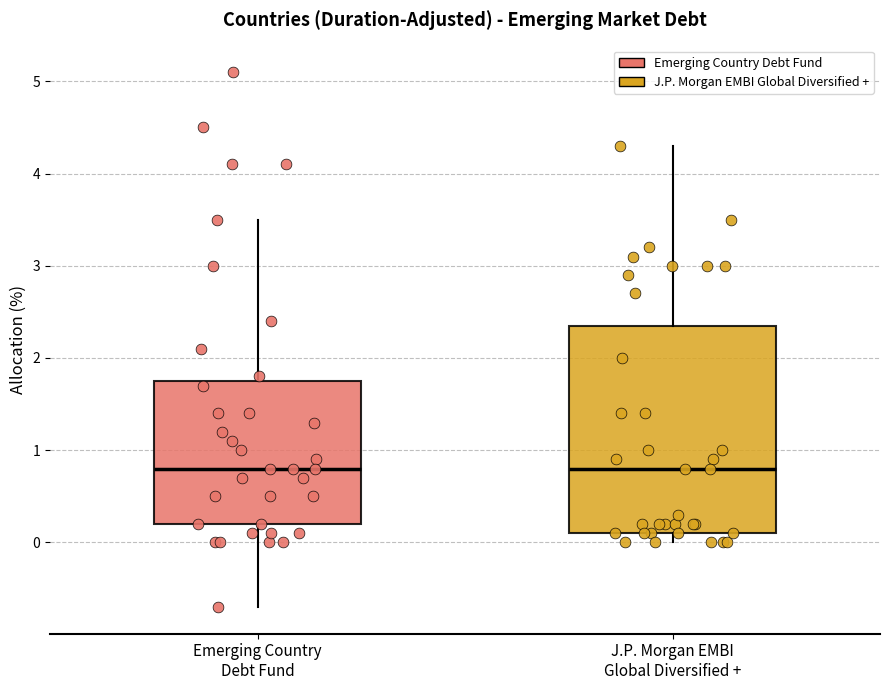

Reading left to right, transcribe this box plot: for each box, give where its median line is, the range the box spans, and where its two whiskers end, as read against the y-axis. The values are not printed on the chart, so give them approximately, as read against the axis.

Emerging Country Debt Fund: median 0.8, box 0.2 to 1.8, whiskers -0.7 to 3.5
J.P. Morgan EMBI Global Diversified +: median 0.8, box 0.1 to 2.4, whiskers 0.0 to 4.3